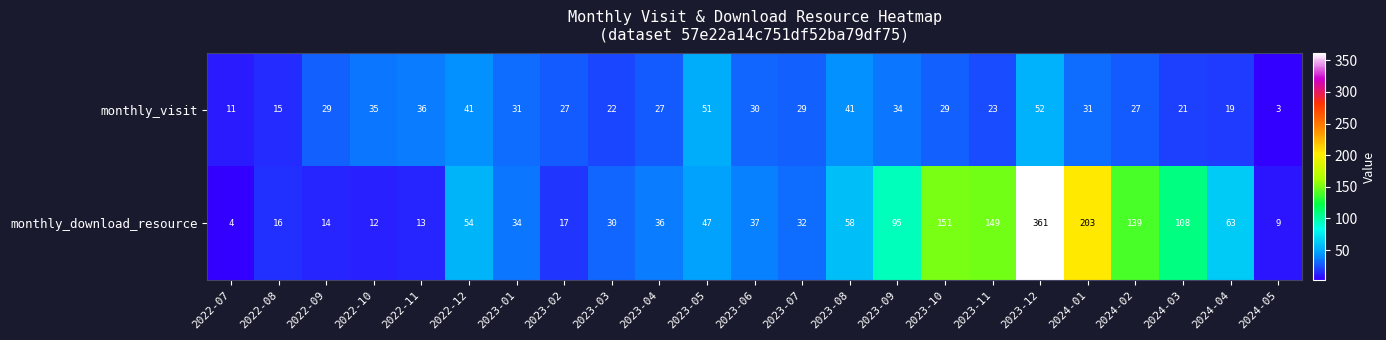

At which category is the sum across all series the highest?

2023-12